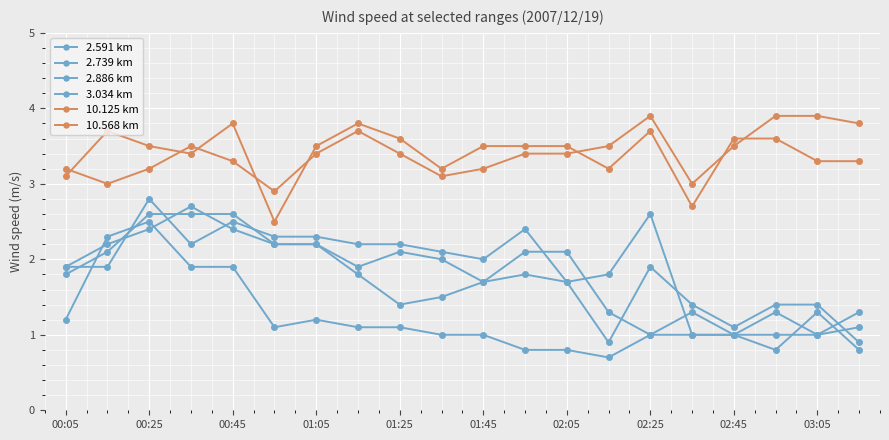

How many values in the 2.739 km series are below 1?

2